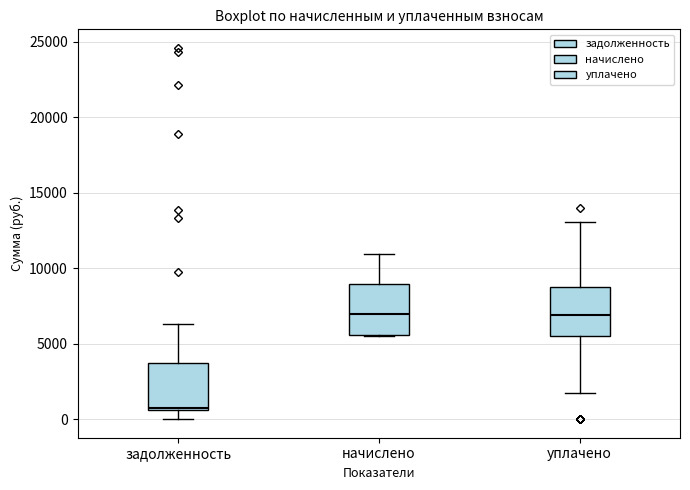

Which box has the lowest median line?

задолженность